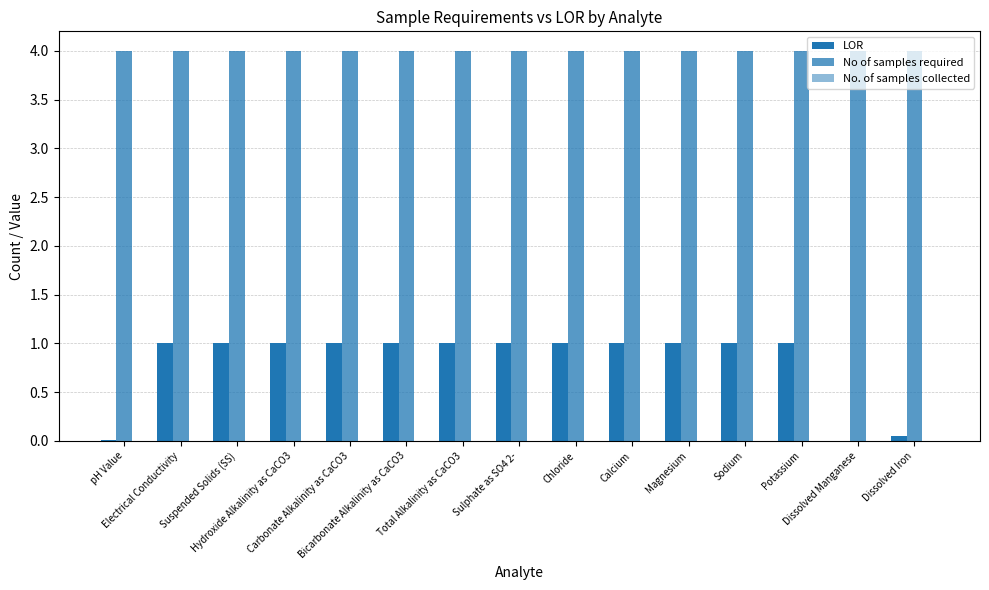

What position from the left is Sodium?

12